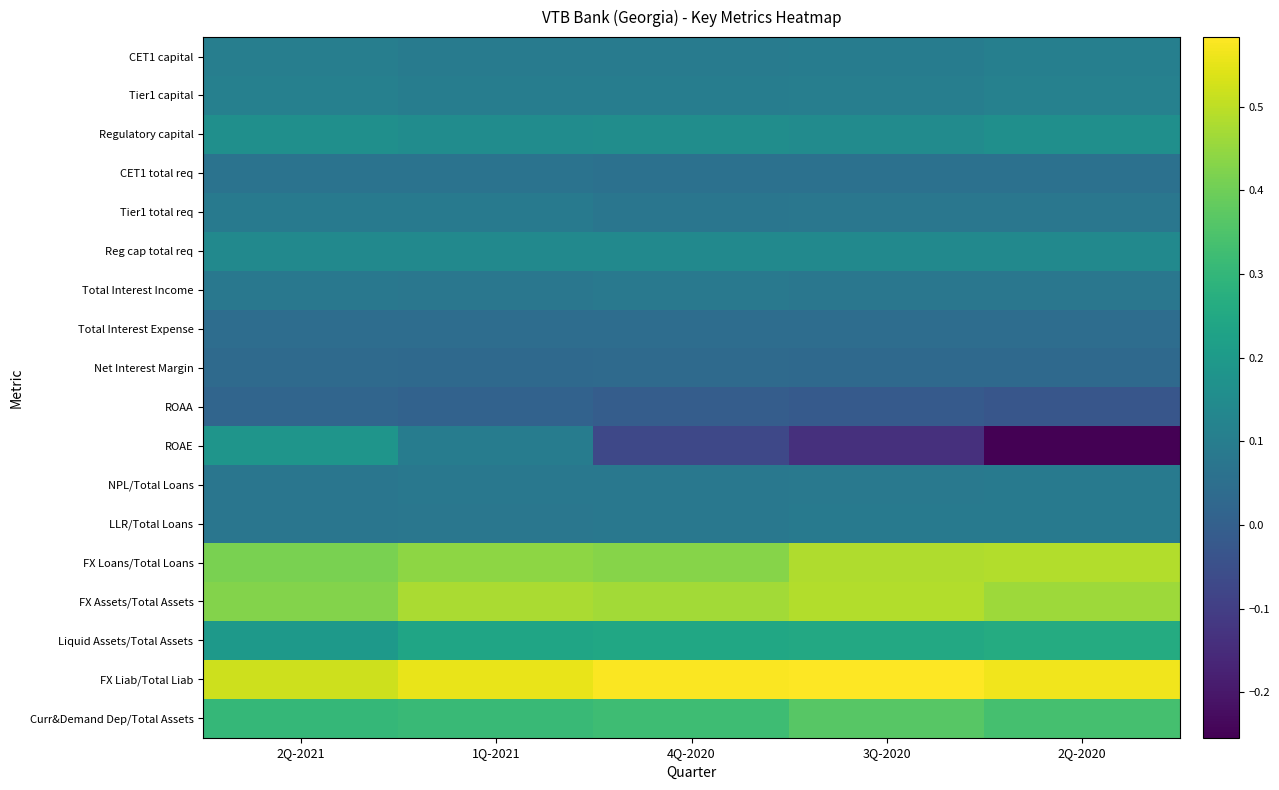

Which series has the largest range (max minus min)?

ROAE